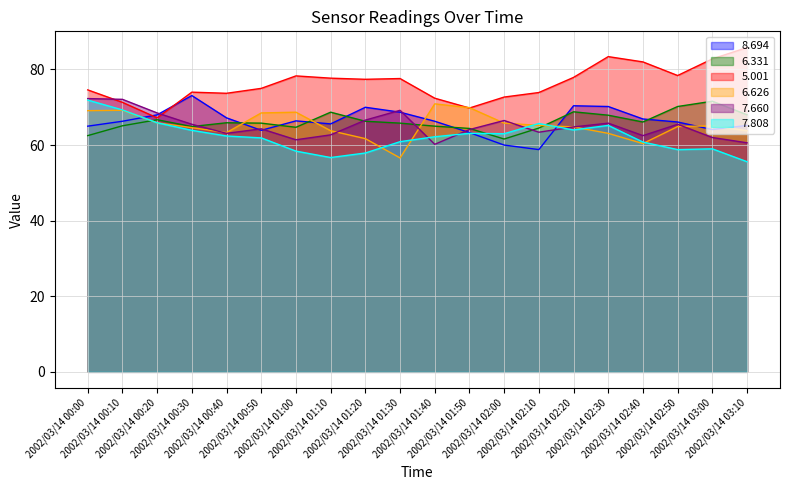

What is the sum of the 7.808 values at 2002/03/14 01:00 and 2002/03/14 00:00?

130.3